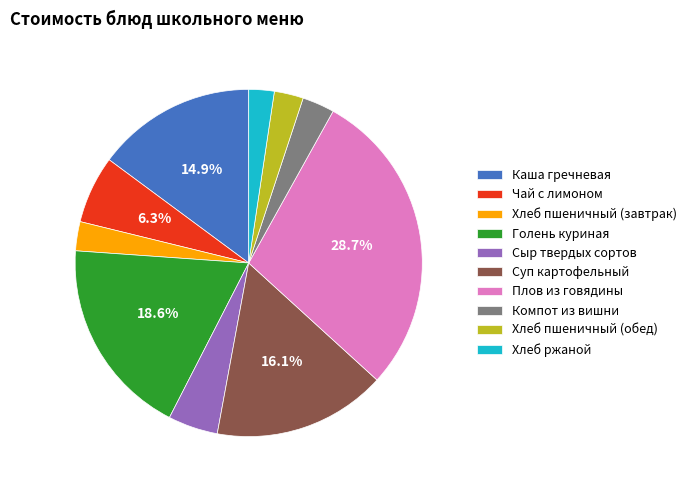

The Каша гречневая slice represents 25% of the pie. True or false?

False